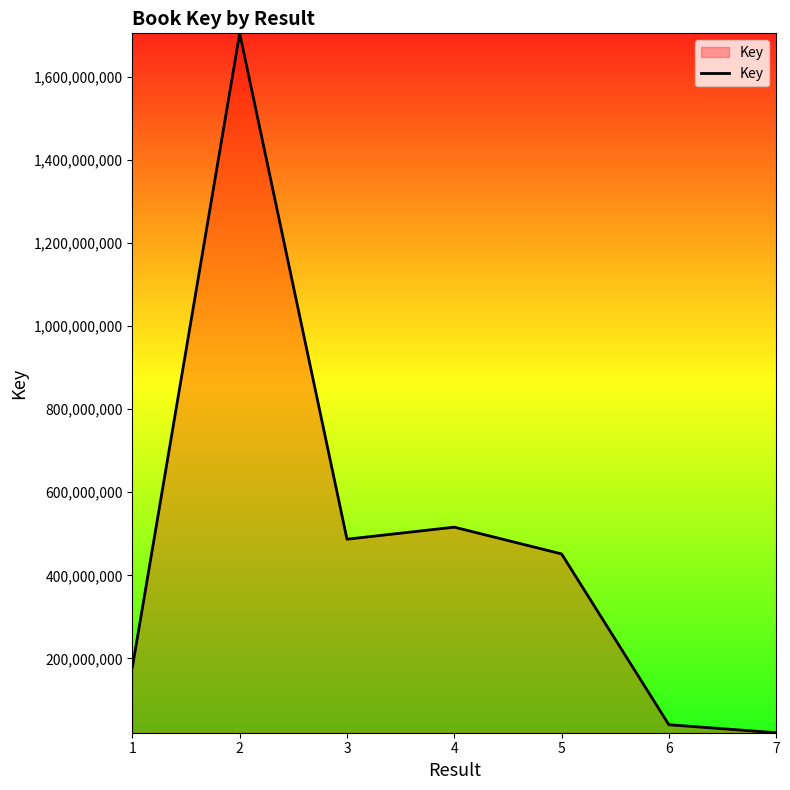

Read the value at 4, to the nearest 100.

515913500